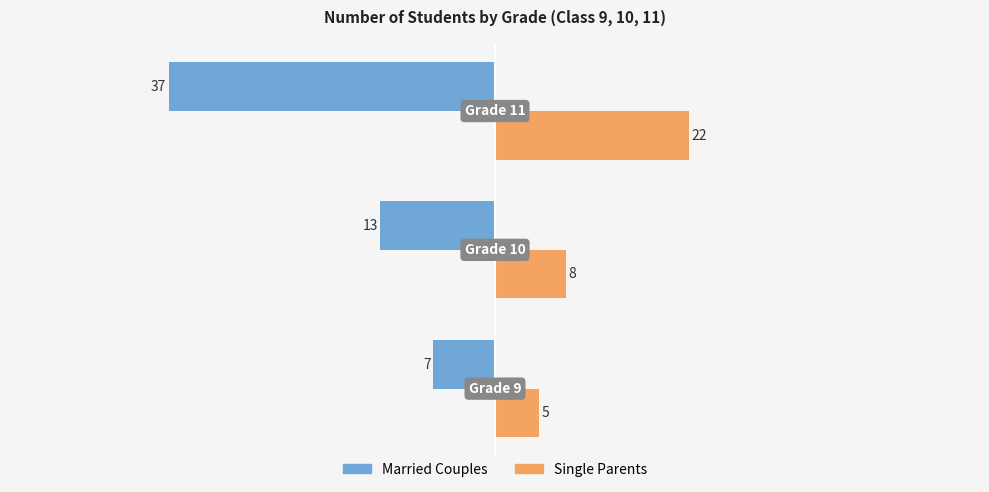

What is the greatest value displayed?

22